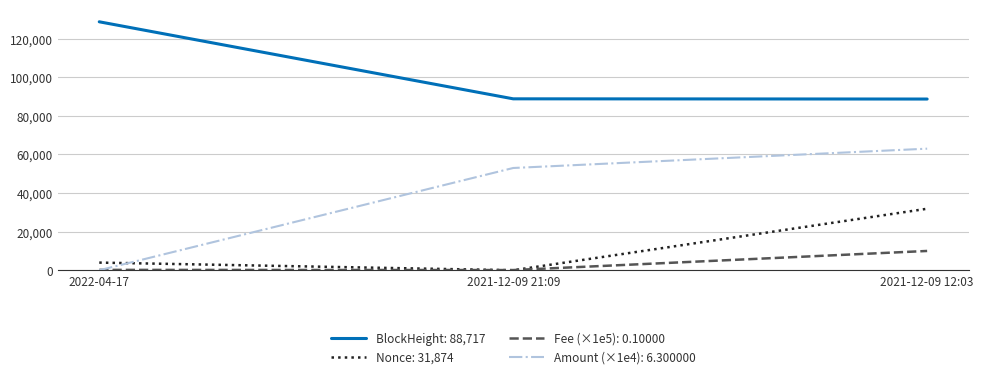

What is the highest value of the Fee (×1e5): 0.10000 series?

10000.0